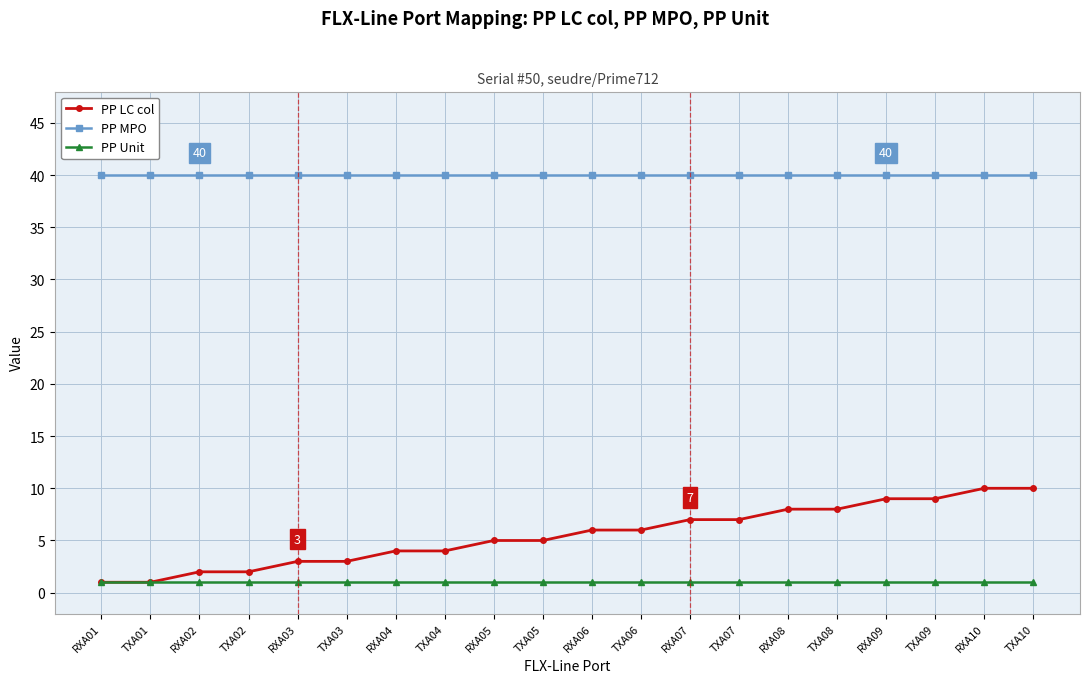

What is the label of the 15th point from the right?

TXA03